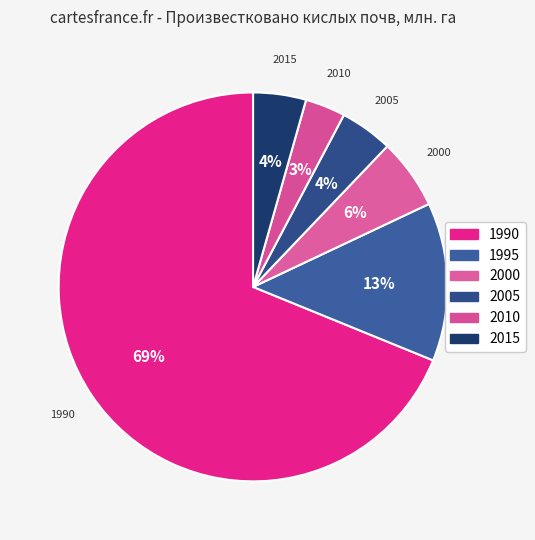

Count the number of slices in the pie.

6